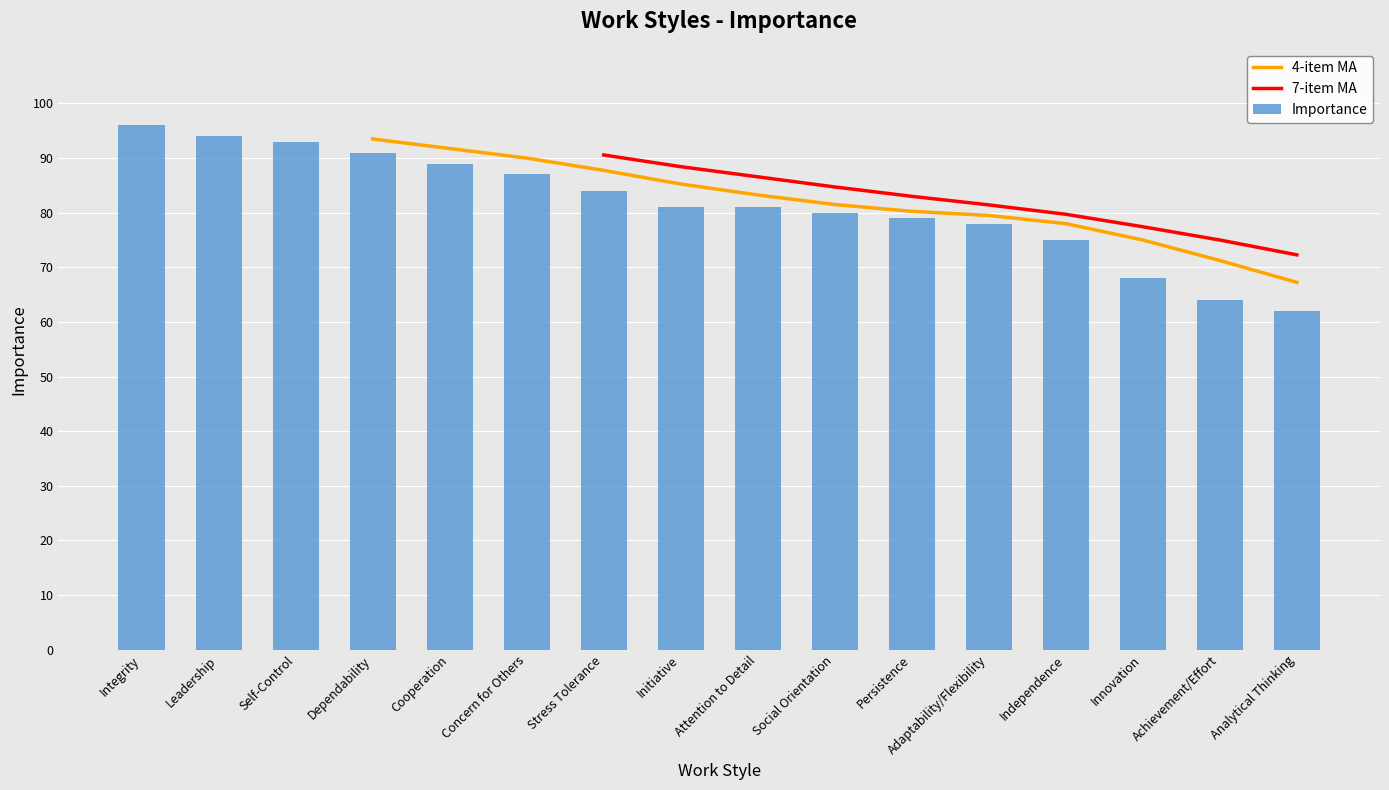

List the labels in order of value, largest first.

Integrity, Leadership, Self-Control, Dependability, Cooperation, Concern for Others, Stress Tolerance, Initiative, Attention to Detail, Social Orientation, Persistence, Adaptability/Flexibility, Independence, Innovation, Achievement/Effort, Analytical Thinking